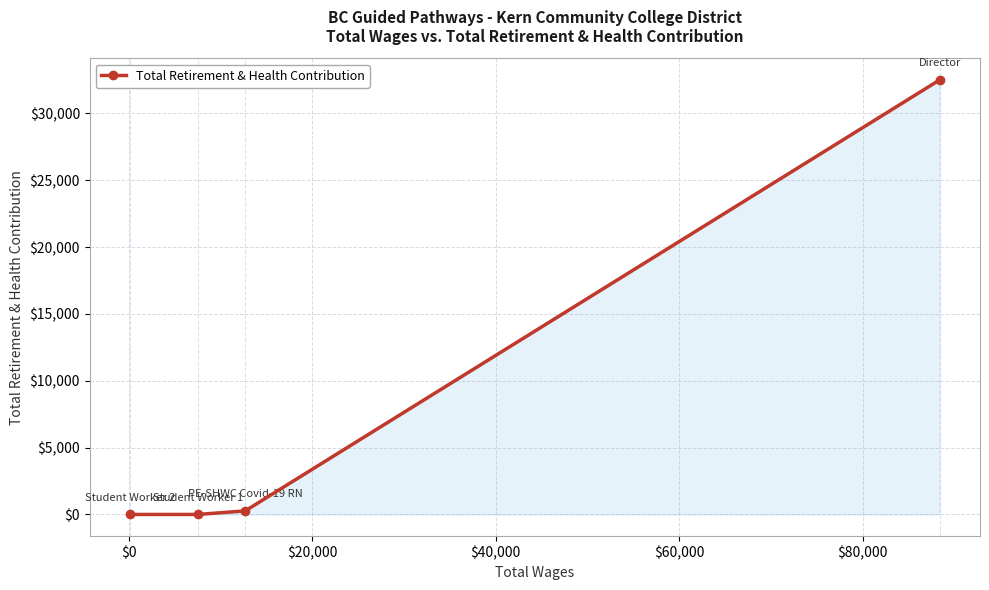

What is the difference between the maximum and minimum values?

32501